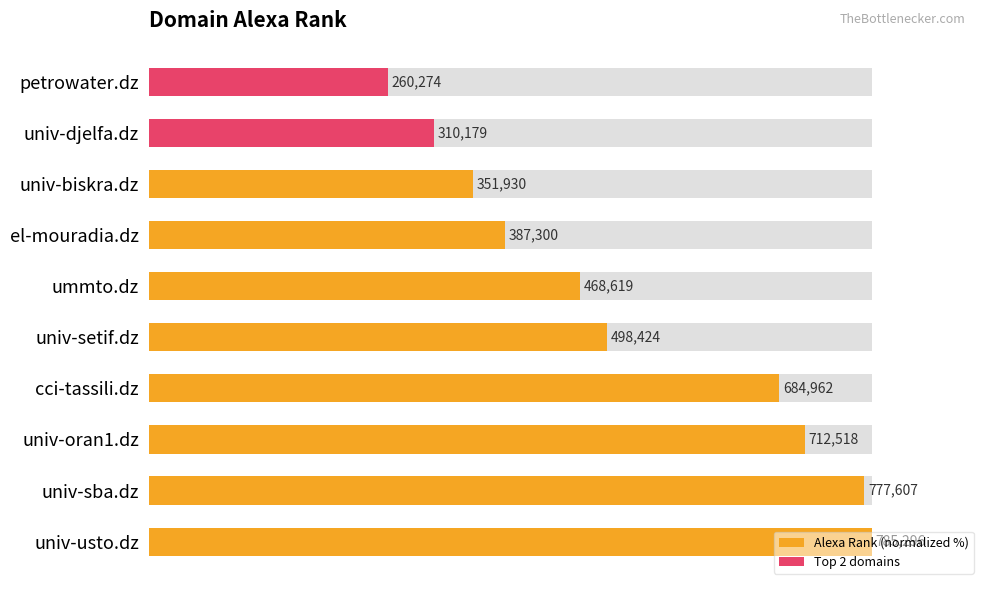

How many bars are there in total?

10